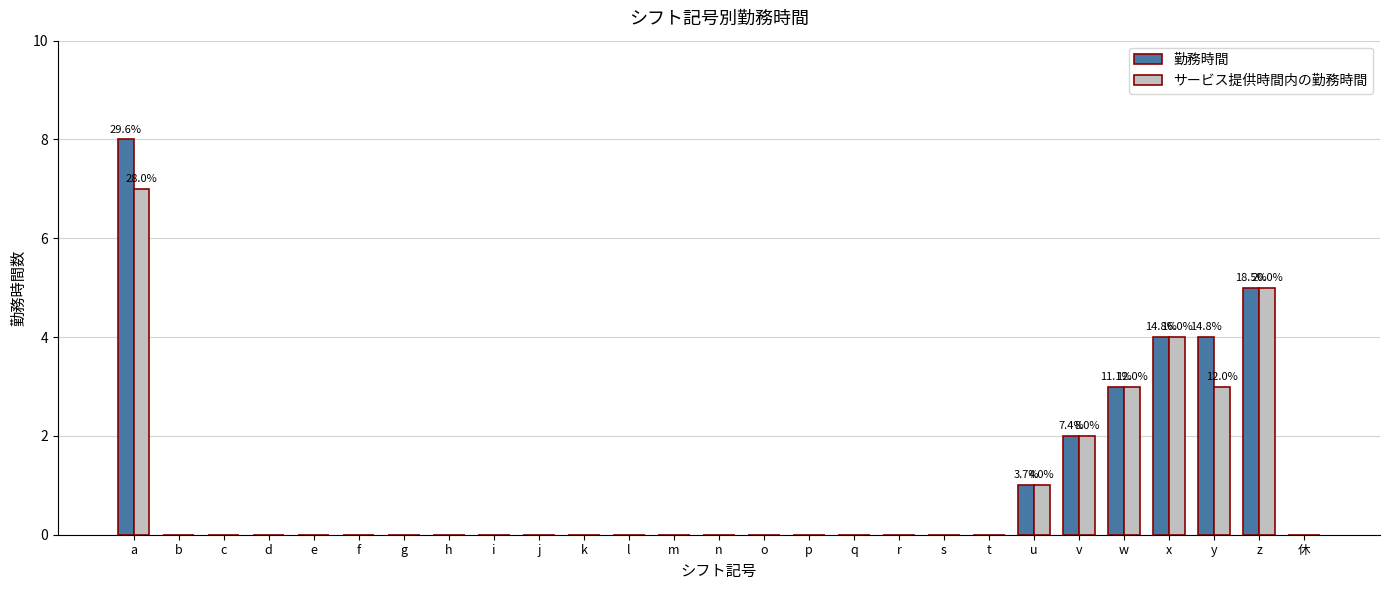

What is the total value across all series at w?

6